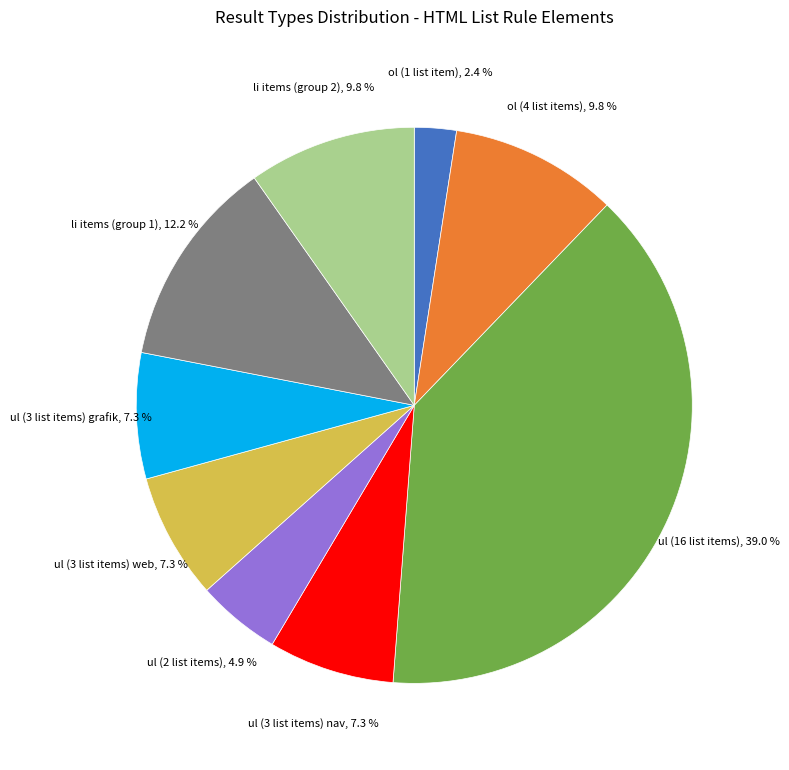

Is there a majority slice in this chart?

No